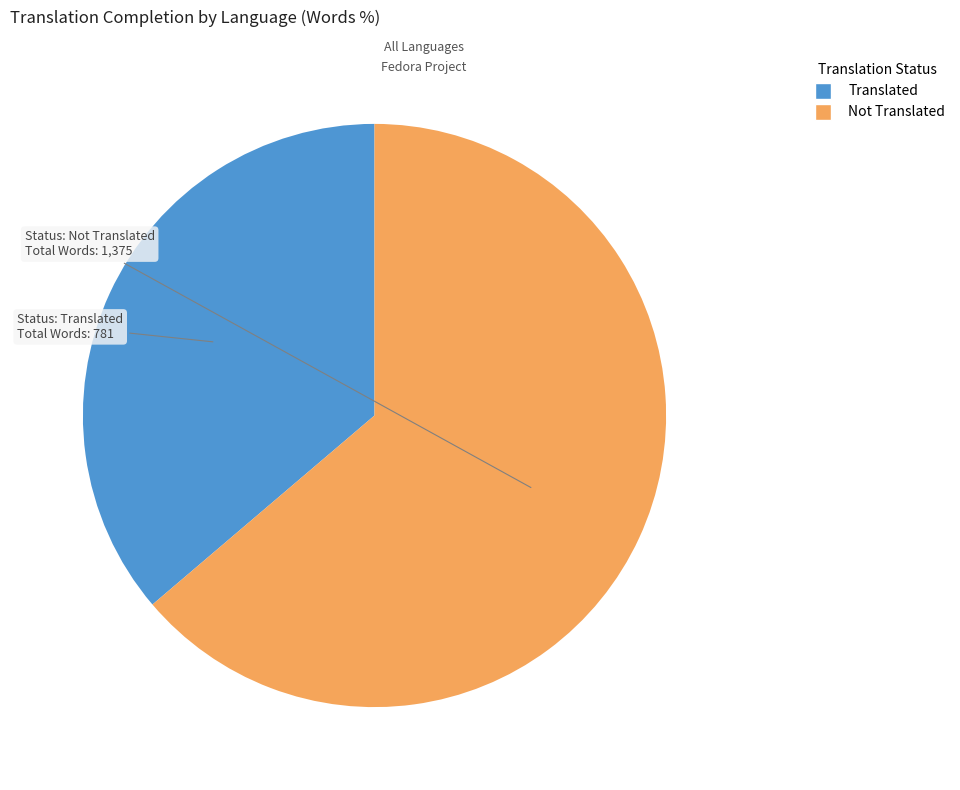

Count the number of slices in the pie.

2